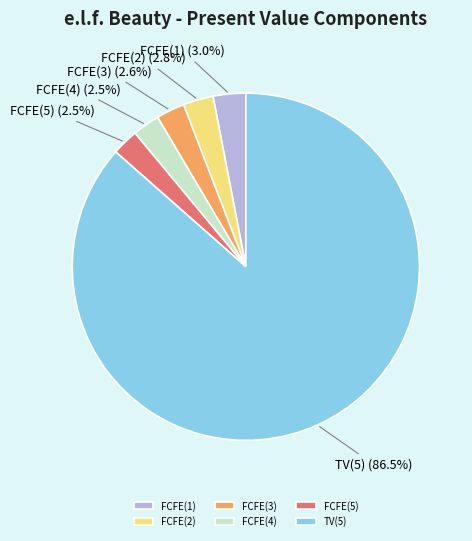

What portion of the pie excludes FCFE(4)?

97.5%